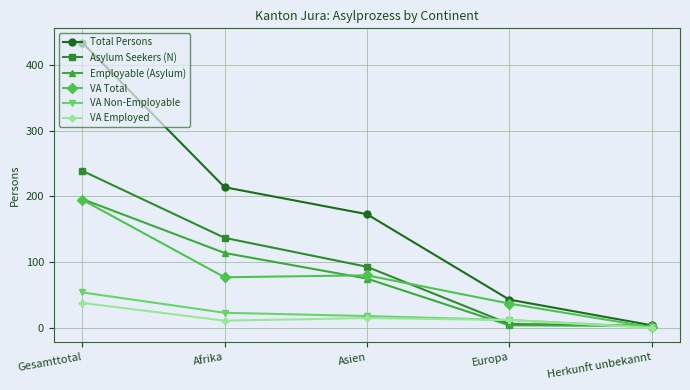

At which category is the sum across all series the highest?

Gesamttotal